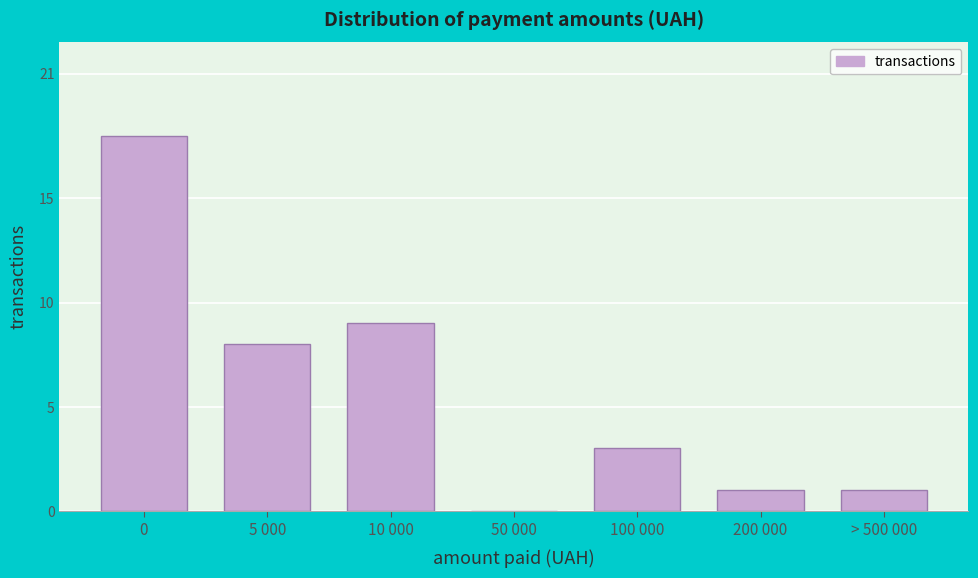

Reading left to right, list all the values displayed in this chart.

0=18	5 000=8	10 000=9	50 000=0	100 000=3	200 000=1	> 500 000=1